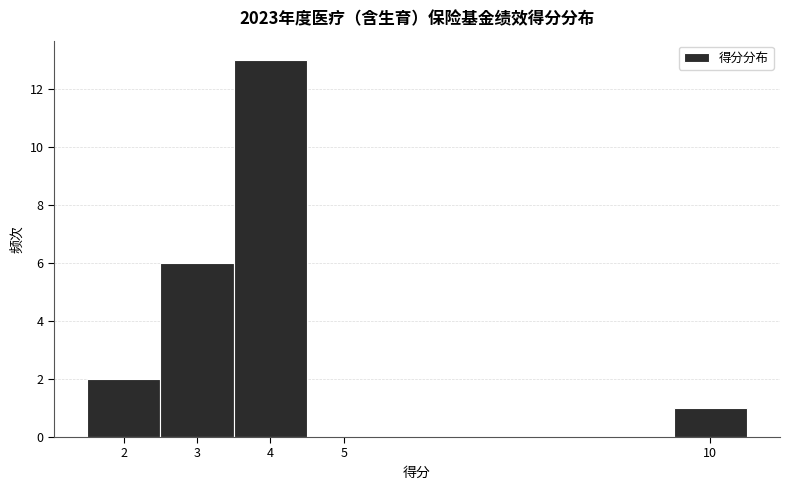

What is the height of the bar covering 9.5 to 10.5 on the x-axis? The values are not printed on the chart, so give them approximately, as read against the axis.

1